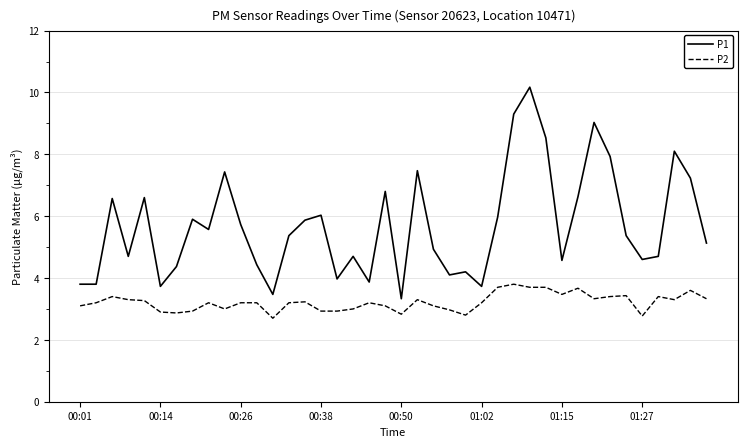

How many lines are shown in the chart?

2